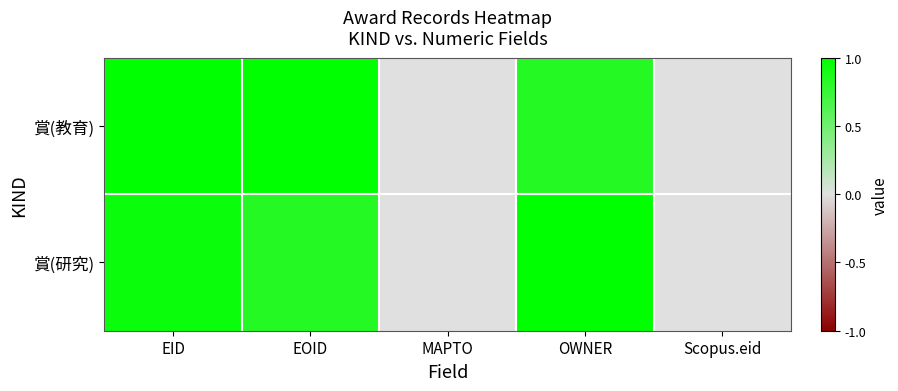

At how many categories does at least one series exceed 0?

3